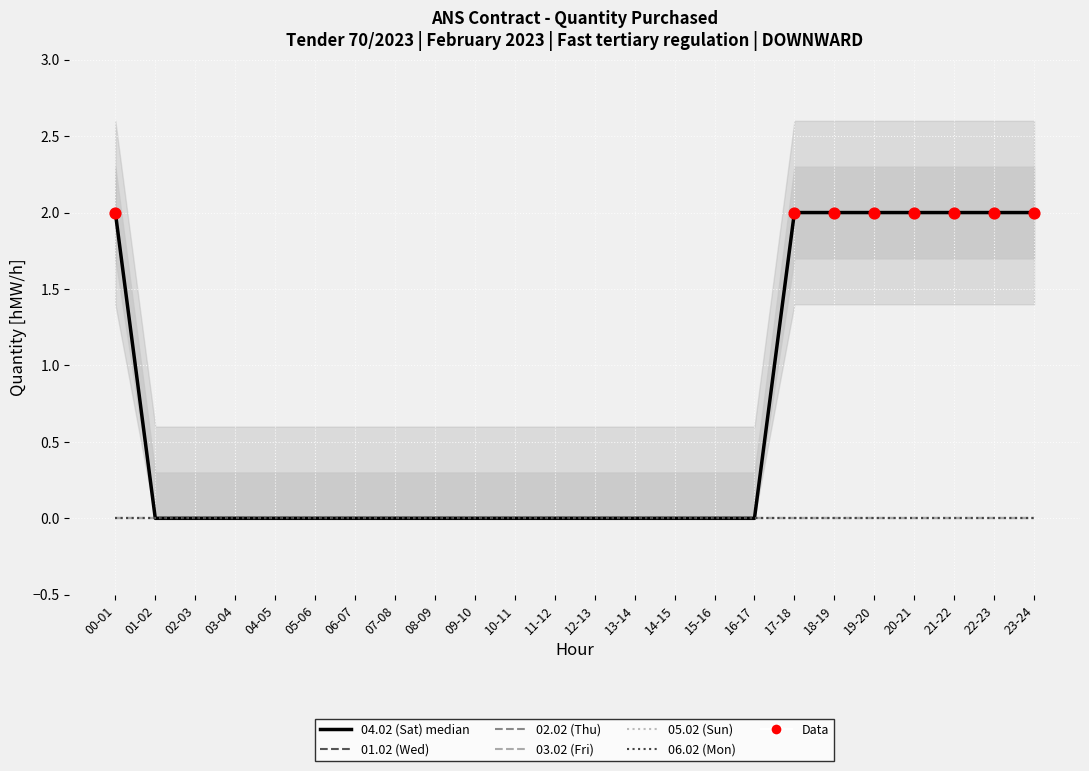

Is the value of 04.02 (Sat) at 09-10 greater than the value of 02.02 (Thu) at 10-11?

No